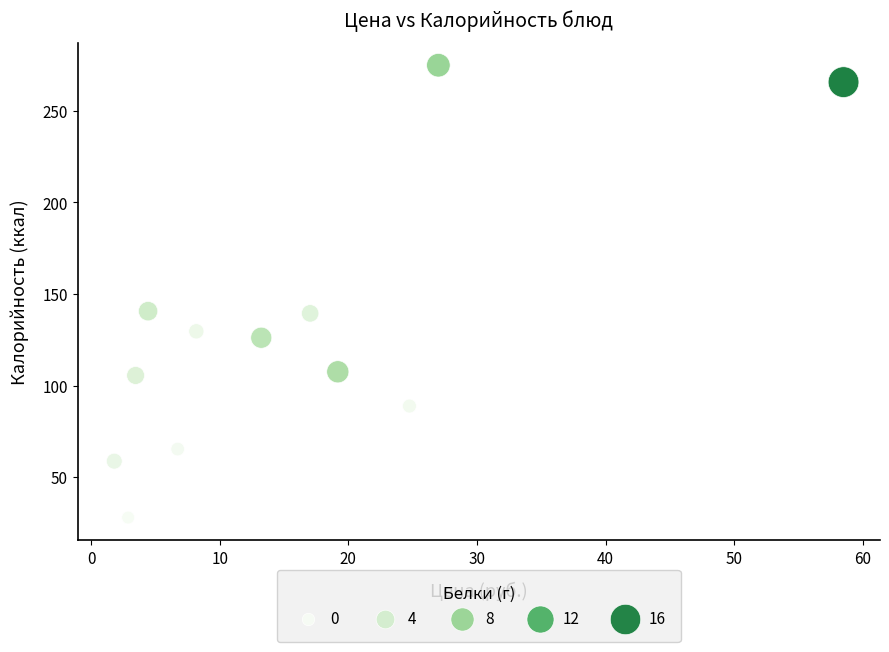

What is the range of Y values (max minus min)?

247.0